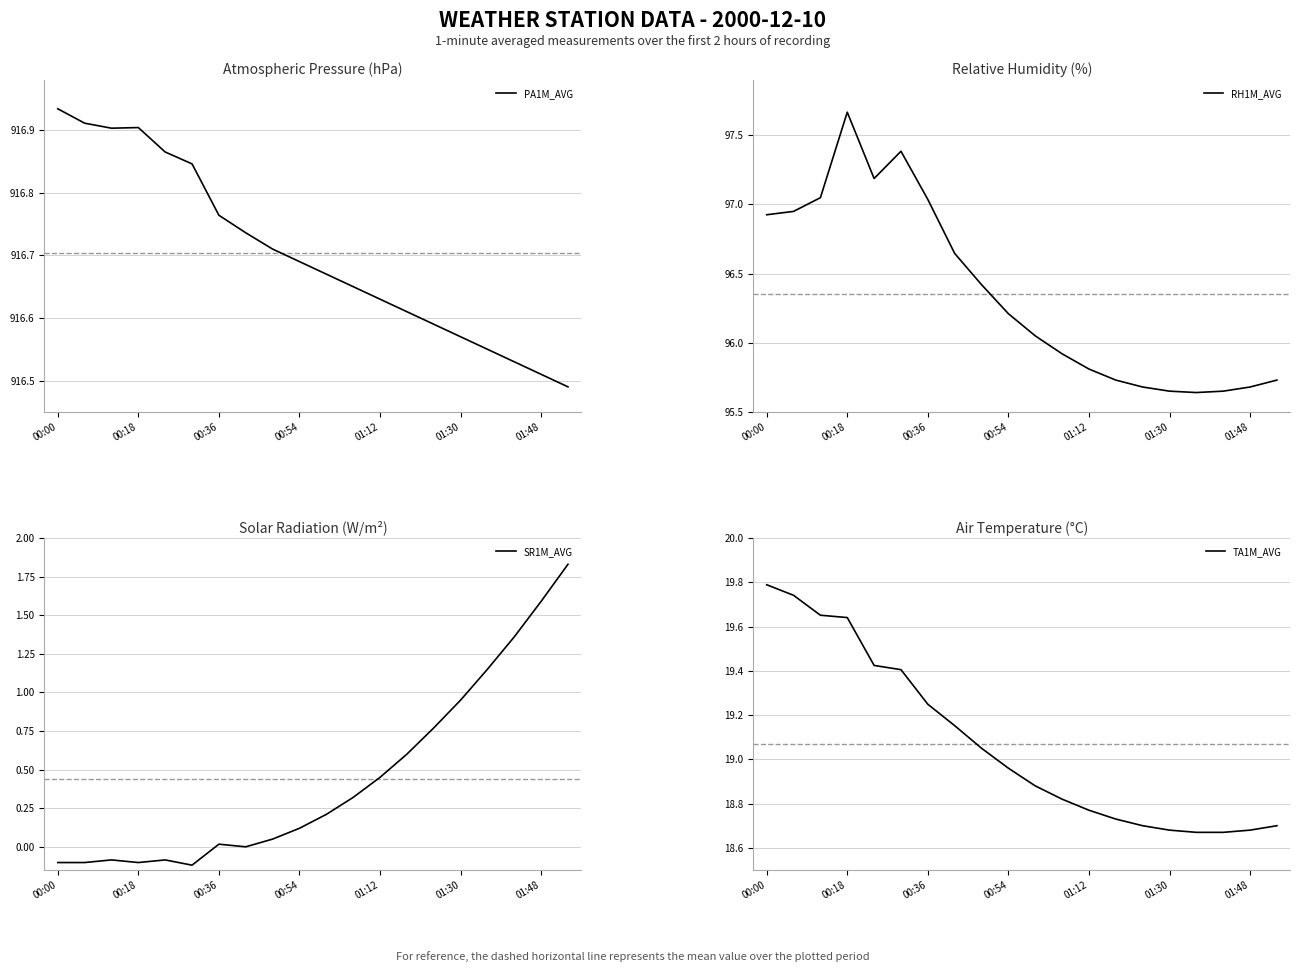

What is the difference between the maximum and minimum values in the TA1M_AVG series?

1.1